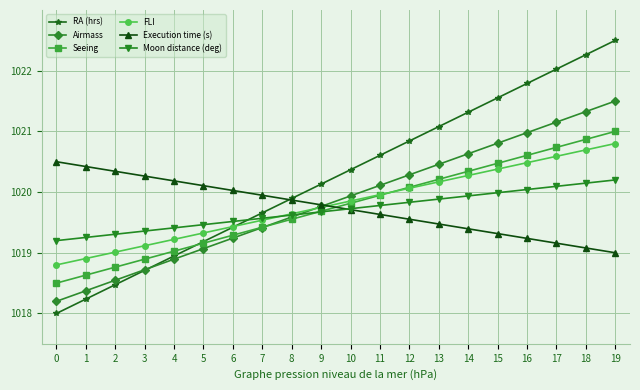

True or false: Moon distance (deg) and Seeing cross at least once.

True